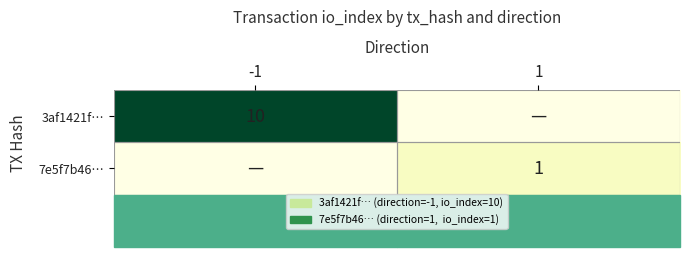

The value of 7e5f7b46… at 1 is 1. True or false?

True